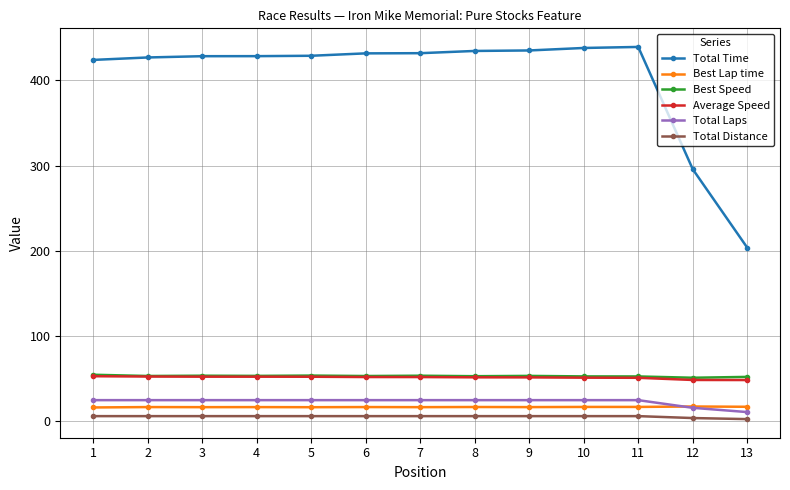

Is it true that Average Speed equals 51.7 at 9?

True